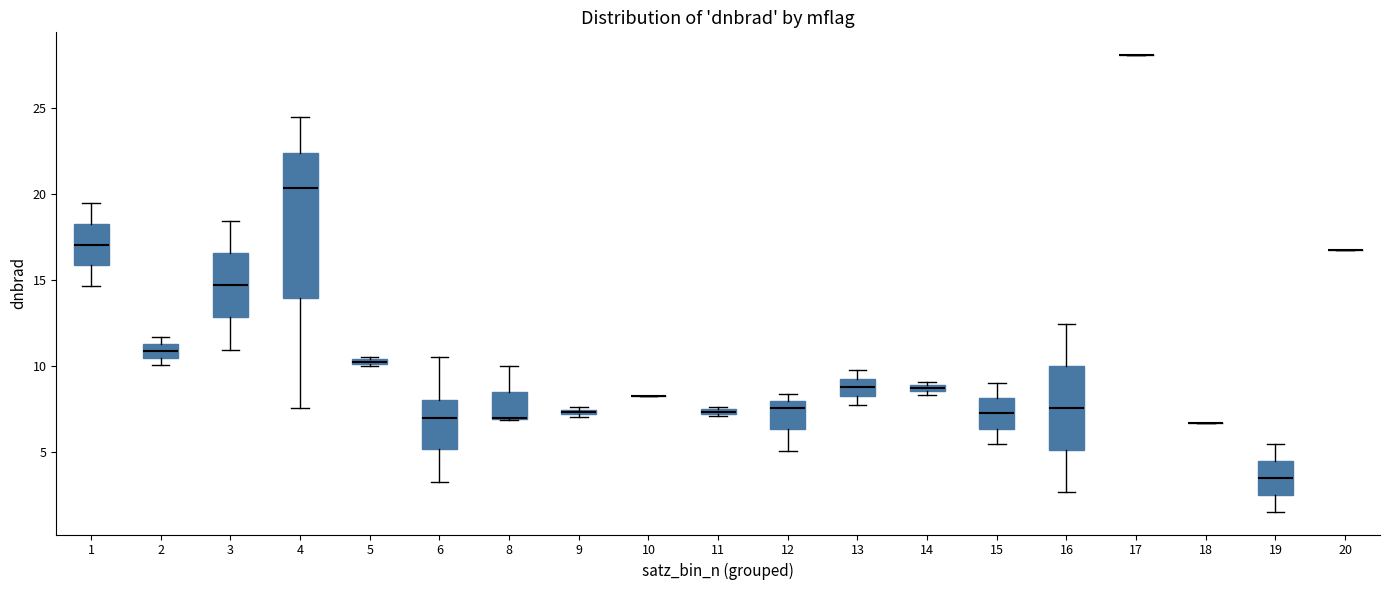

Where does the lower whisker of the box at x = 6 end on the y-axis? The values are not printed on the chart, so give them approximately, as read against the axis.

3.5